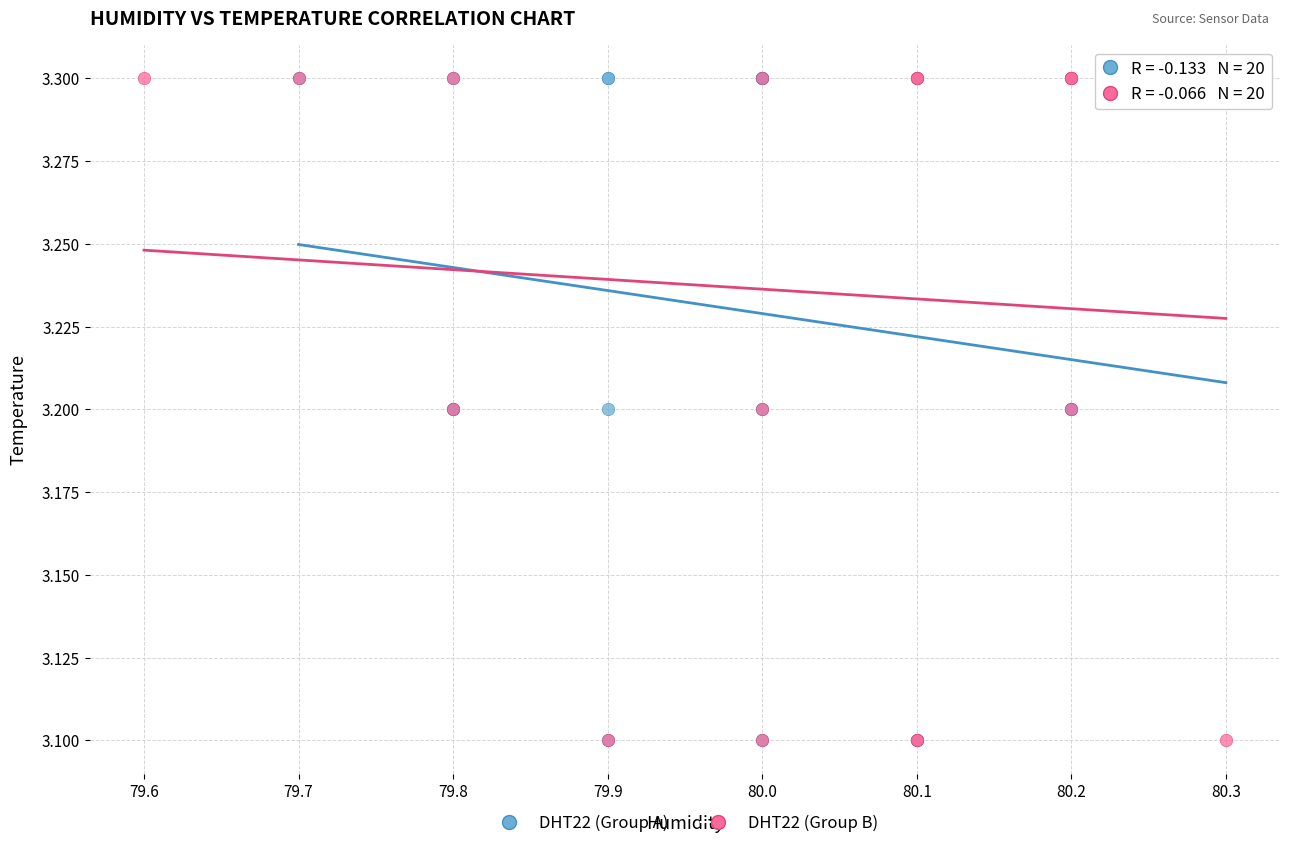

What are all the series names shown in the legend?

DHT22 (Group A), DHT22 (Group B)